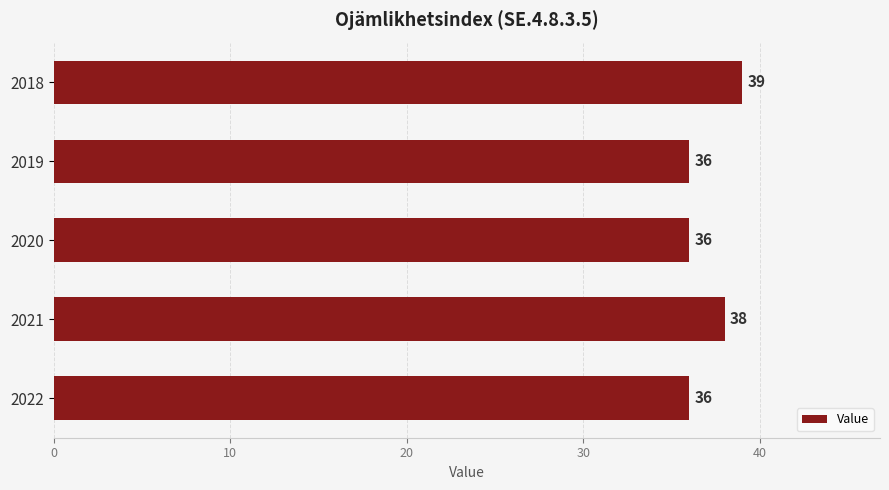

What value does the data have at 2022?

36